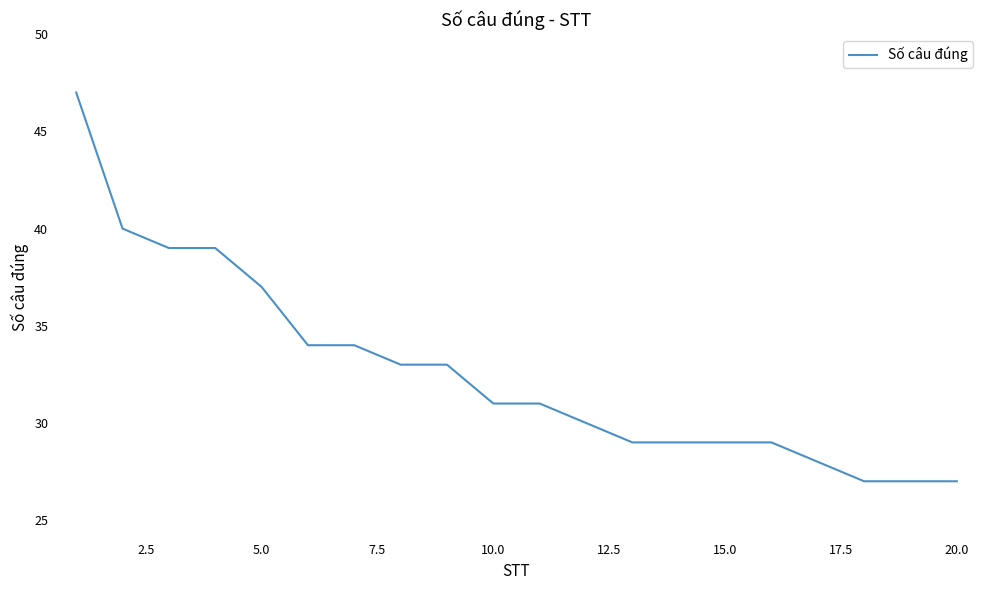

What is the difference between the maximum and minimum values?

20